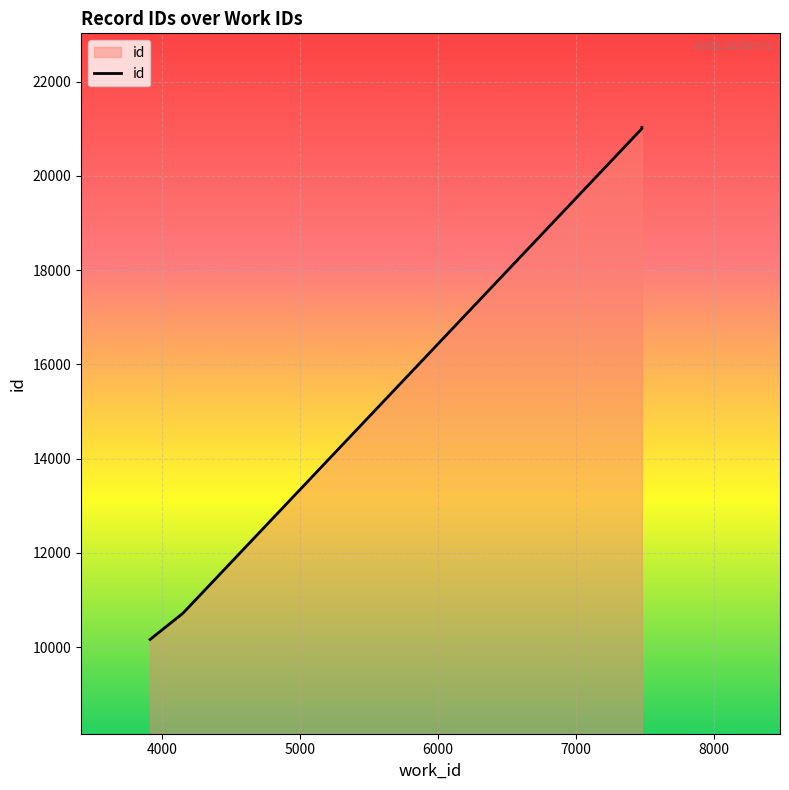

What is the ratio of the value at 4153 to the value at 7476?

0.5